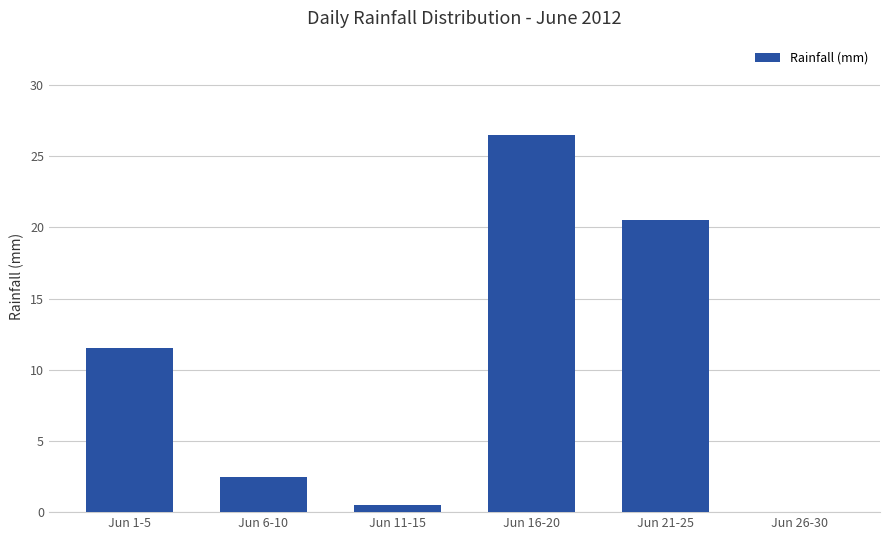

Reading right to left, extract all data points from this chart.

Jun 26-30=0.0	Jun 21-25=20.5	Jun 16-20=26.5	Jun 11-15=0.5	Jun 6-10=2.5	Jun 1-5=11.5